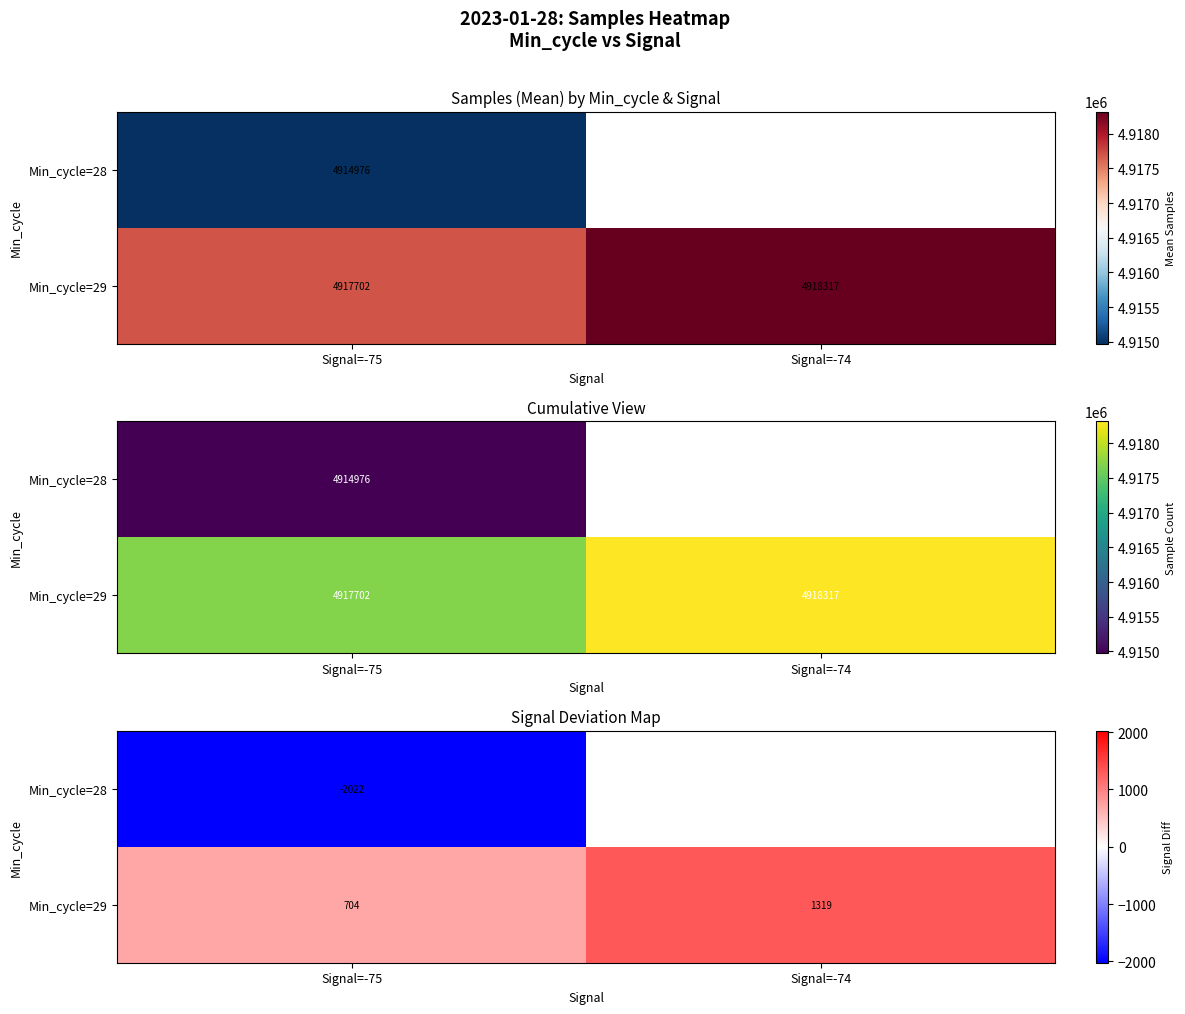

Which series has the largest range (max minus min)?

Min_cycle=29